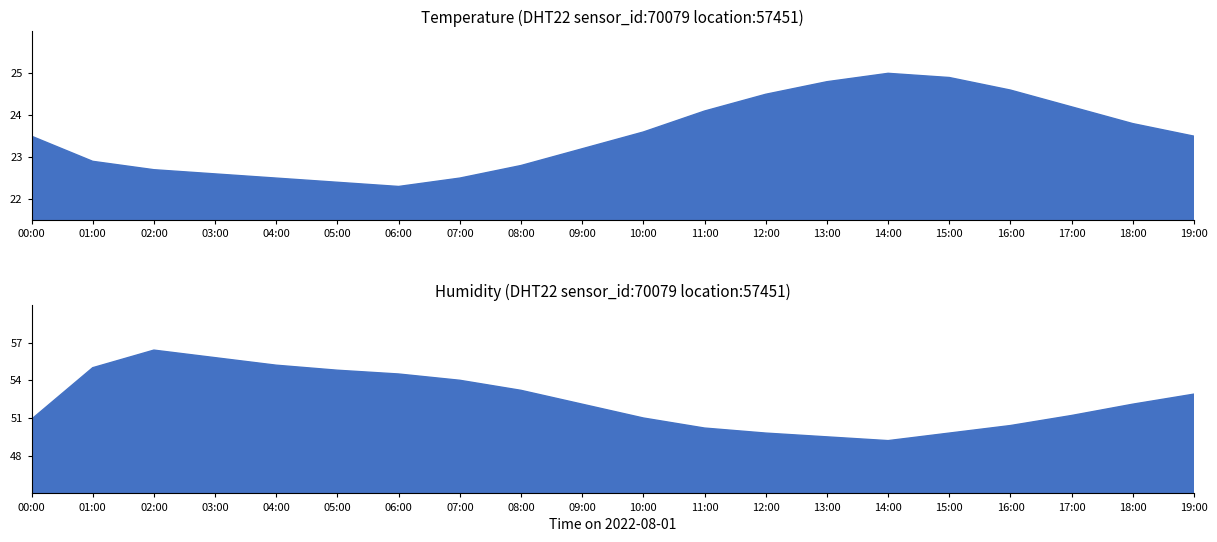

What is the sum of all humidity values?

1048.0